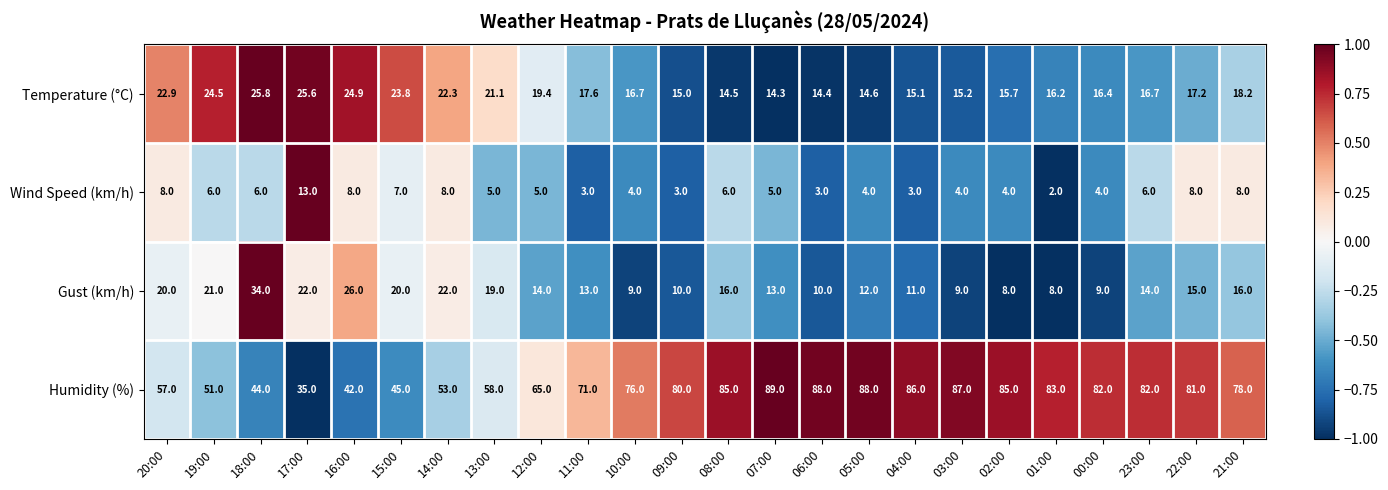

The value of Humidity (%) at 14:00 is 25.2. True or false?

False